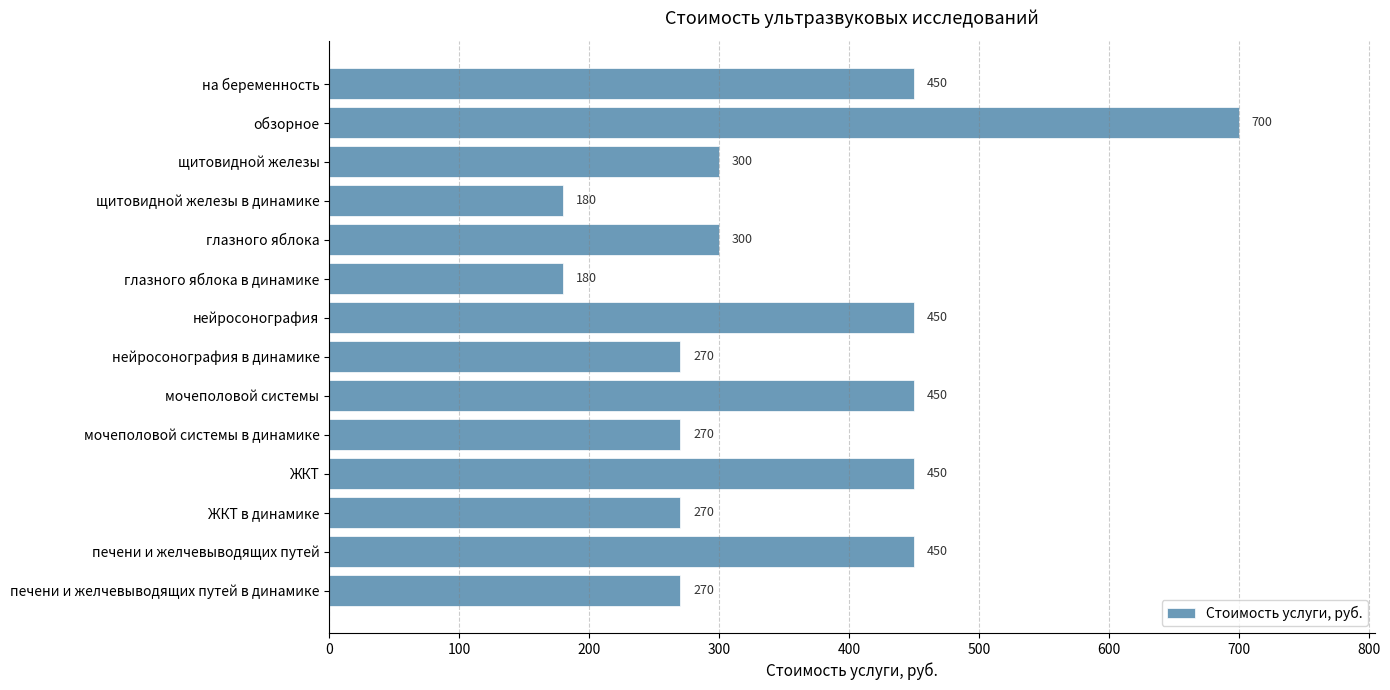

What is the label of the 6th bar from the bottom?

мочеполовой системы